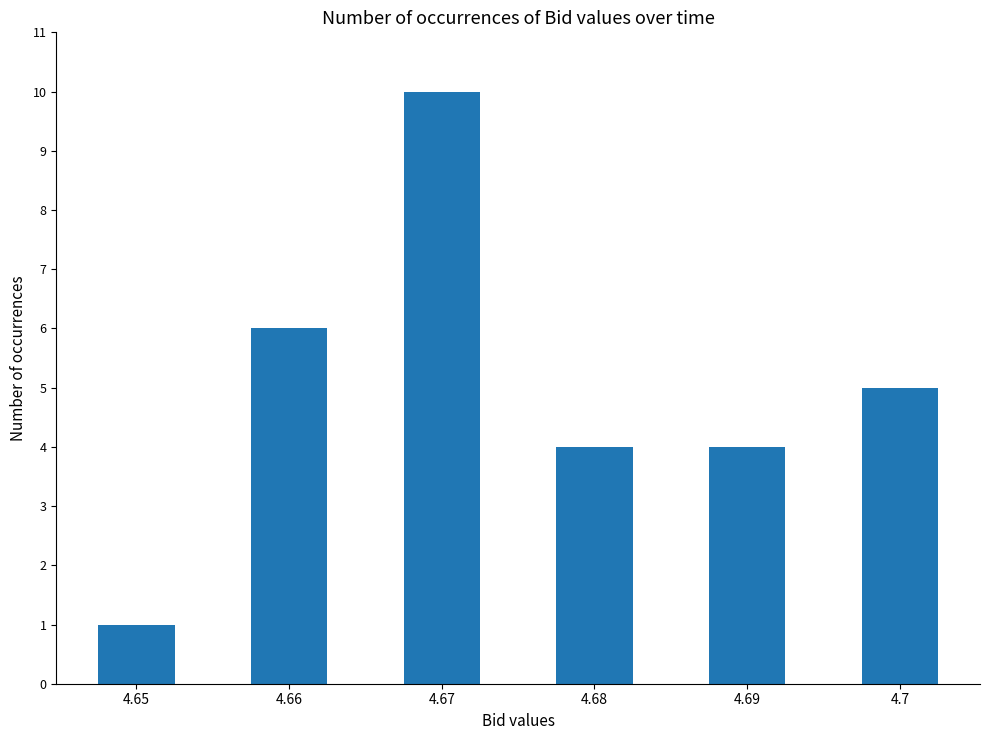

Reading right to left, extract all data points from this chart.

4.7=5	4.69=4	4.68=4	4.67=10	4.66=6	4.65=1